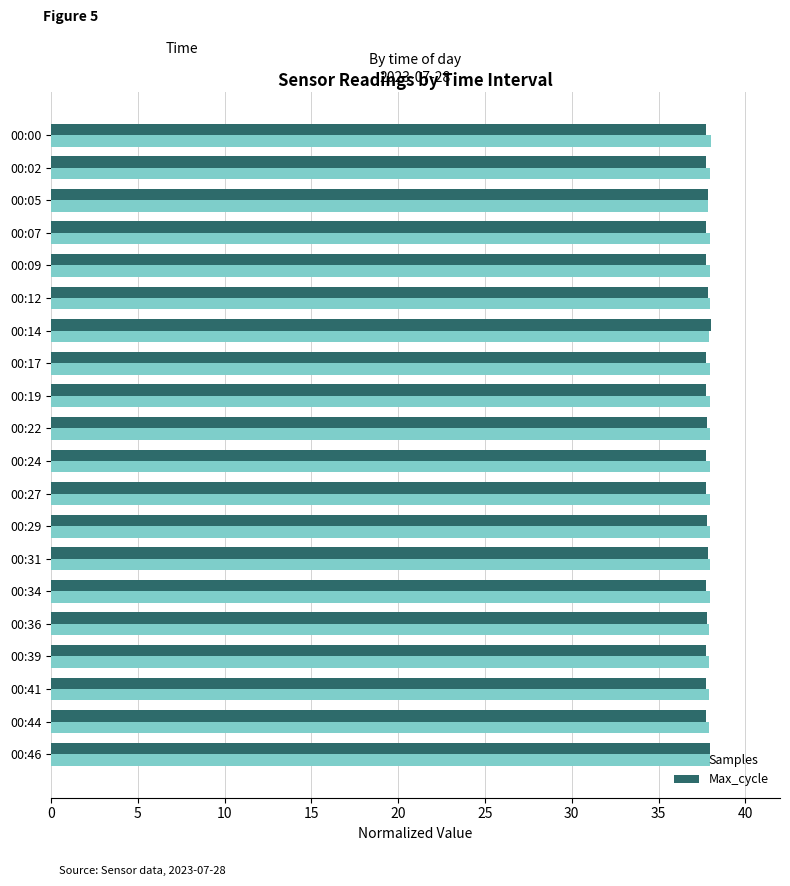

The value of Max_cycle at 00:46 is 38.0. True or false?

True